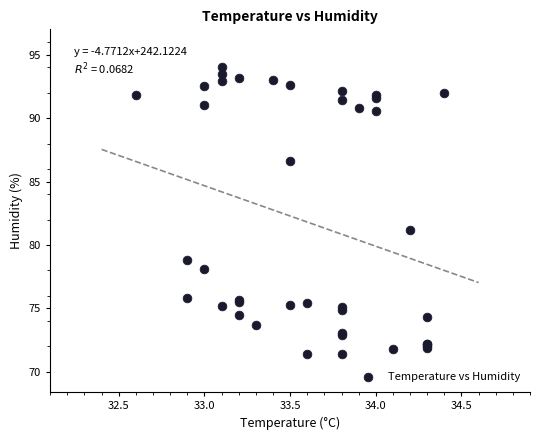

What Y value in the scatter plot is closest to 82?

81.2